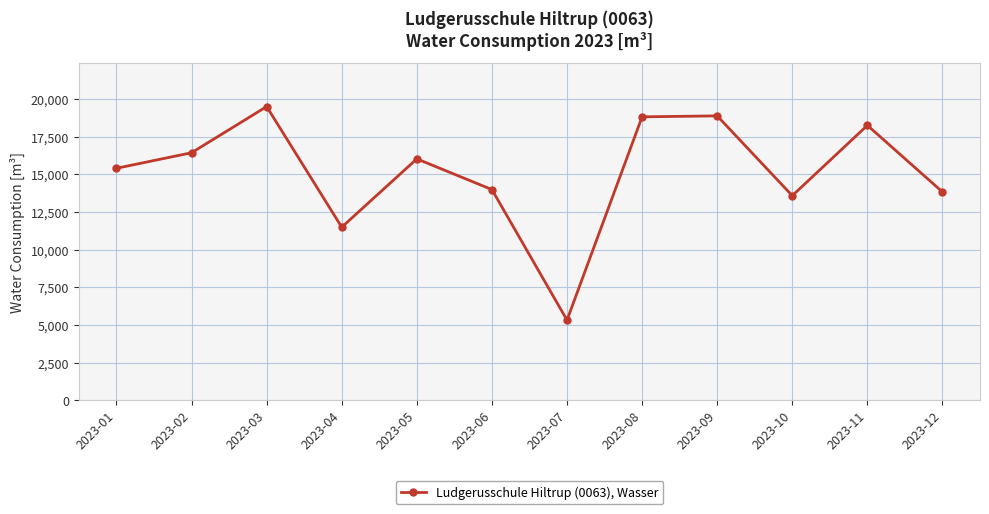

The chart shows a value of 13825 at 2023-12. True or false?

True